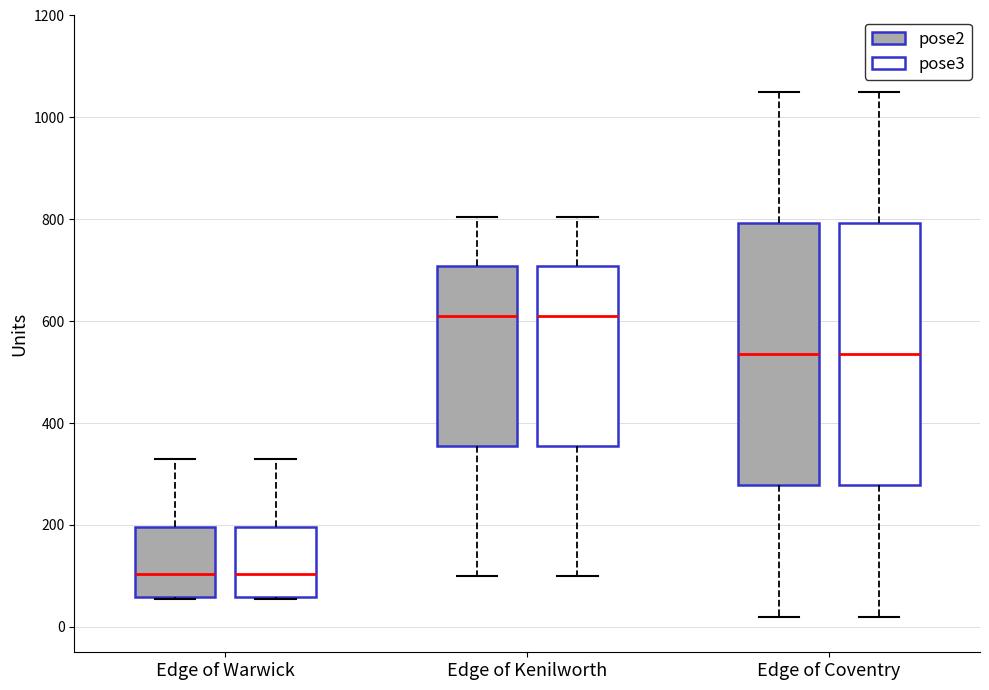

Reading left to right, transcribe this box plot: for each box, give where its median line is, the range the box spans, and where its two whiskers end, as read against the y-axis. The values are not printed on the chart, so give them approximately, as read against the axis.

Edge of Warwick (pose2): median 100, box 60 to 200, whiskers 60 to 340
Edge of Warwick (pose3): median 100, box 60 to 200, whiskers 60 to 340
Edge of Kenilworth (pose2): median 620, box 360 to 700, whiskers 100 to 800
Edge of Kenilworth (pose3): median 620, box 360 to 700, whiskers 100 to 800
Edge of Coventry (pose2): median 540, box 280 to 800, whiskers 20 to 1060
Edge of Coventry (pose3): median 540, box 280 to 800, whiskers 20 to 1060